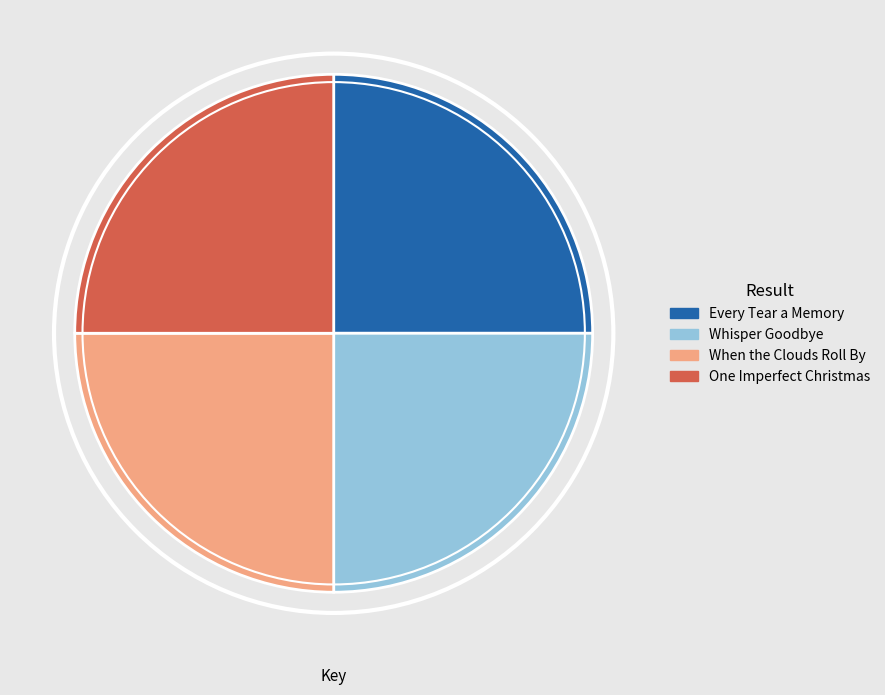

Count the number of slices in the pie.

4